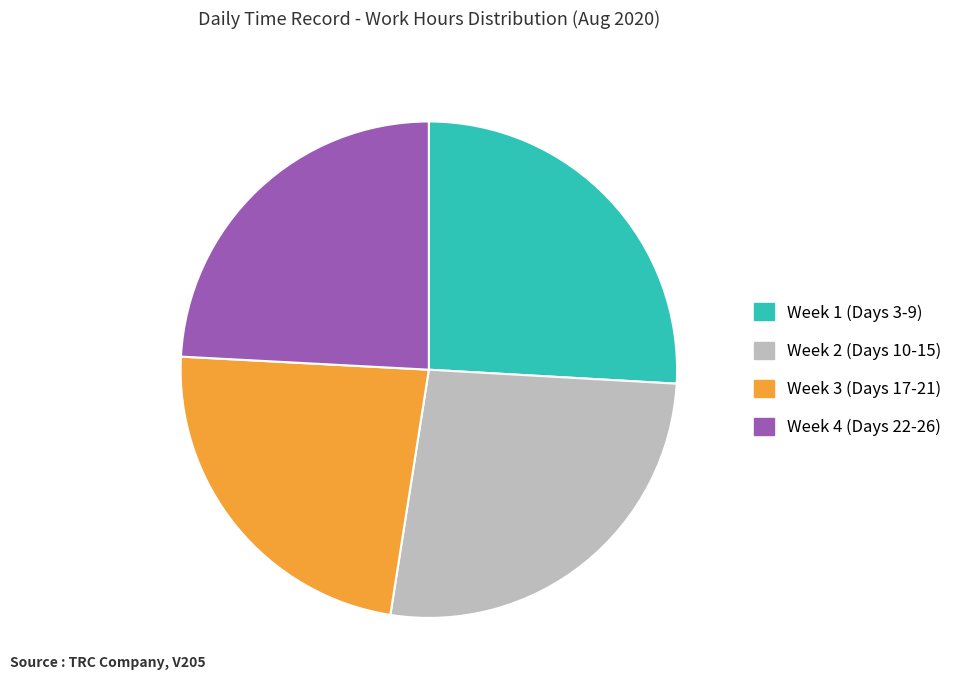

True or false: Week 1 (Days 3-9) accounts for 38% of the total.

False